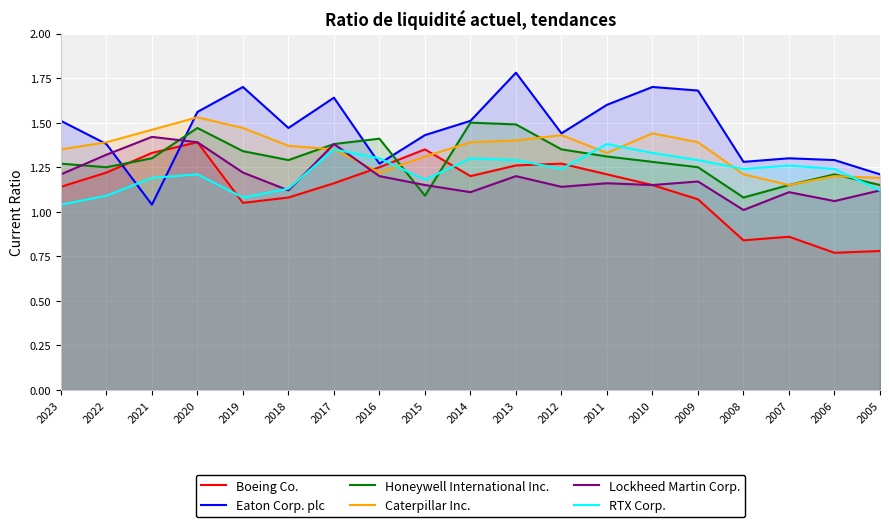

What is the sum of the Lockheed Martin Corp. values at 2010 and 2016?

2.3